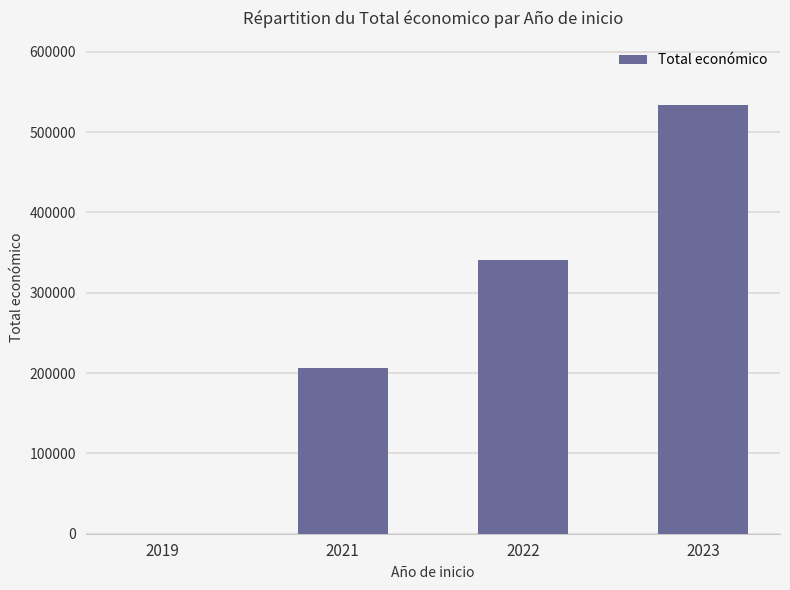

Reading left to right, transcribe all the data shown in this chart.

0.0	206778.6	341338.0	533645.3